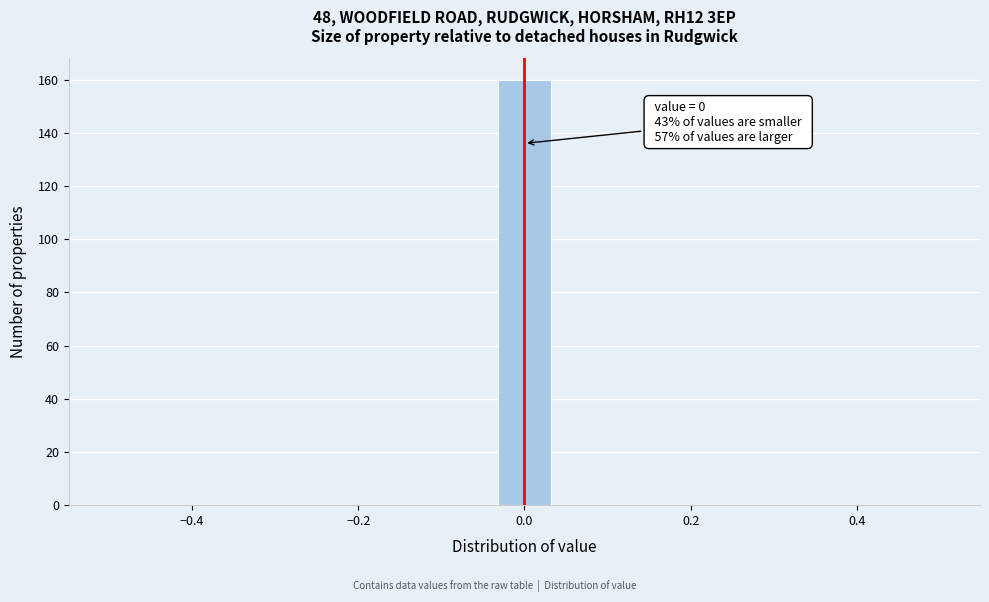

Read against the x-axis, roughly where is the centre of the tallest bar?

0.00